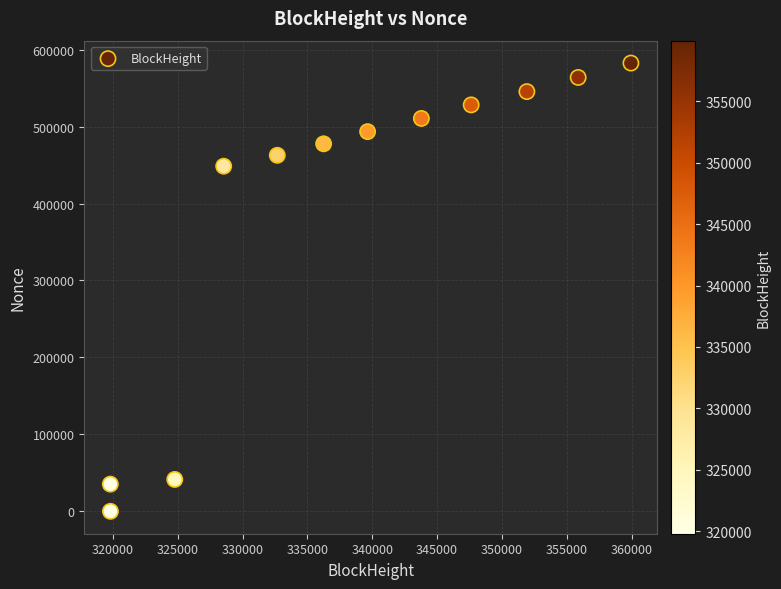

What is the average Y value?

390788